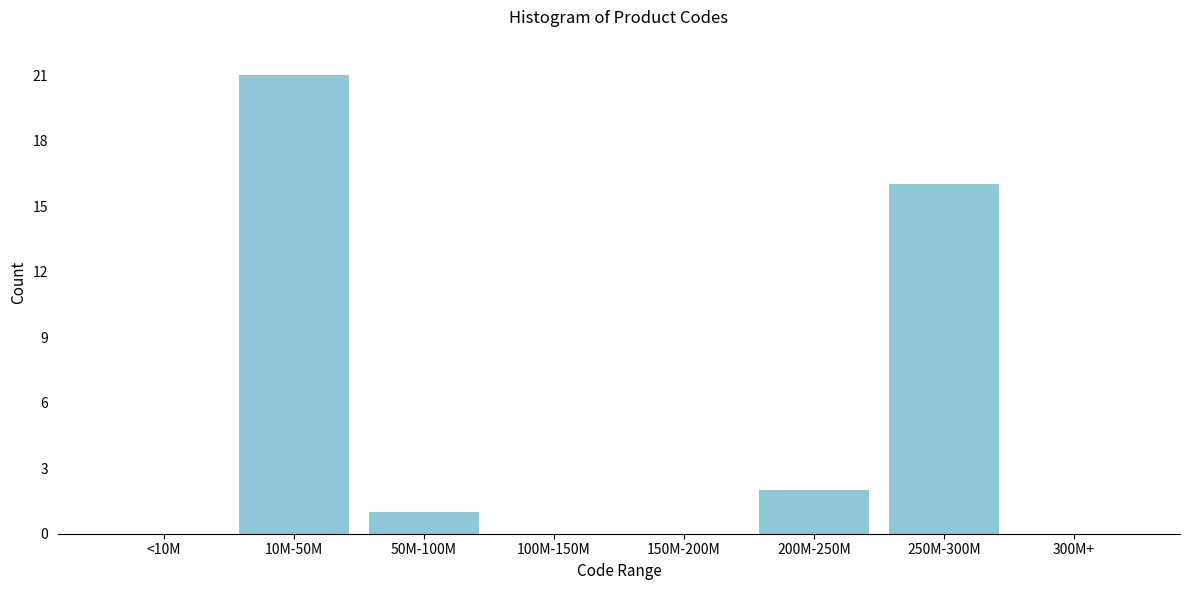

Reading left to right, list all the values displayed in this chart.

<10M=0	10M-50M=21	50M-100M=1	100M-150M=0	150M-200M=0	200M-250M=2	250M-300M=16	300M+=0